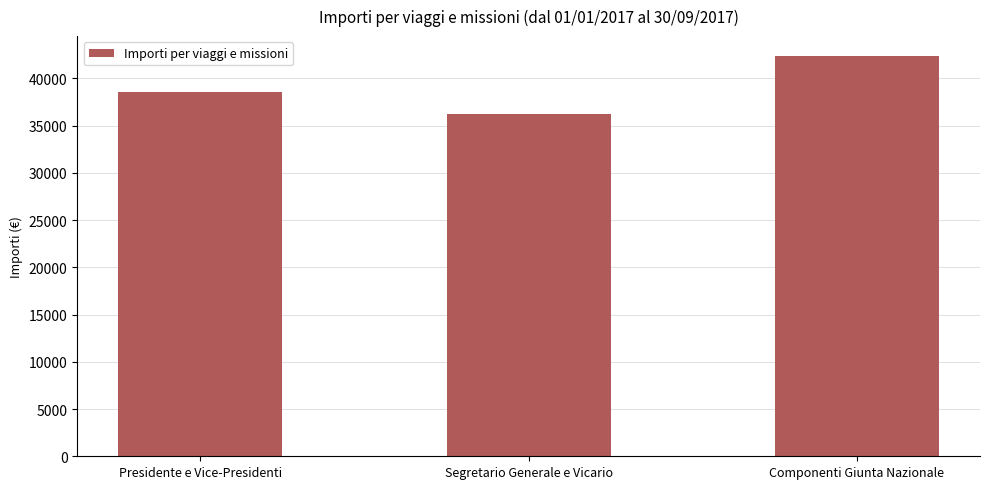

What is the change in value from Presidente e Vice-Presidenti to Componenti Giunta Nazionale?

+3810.1